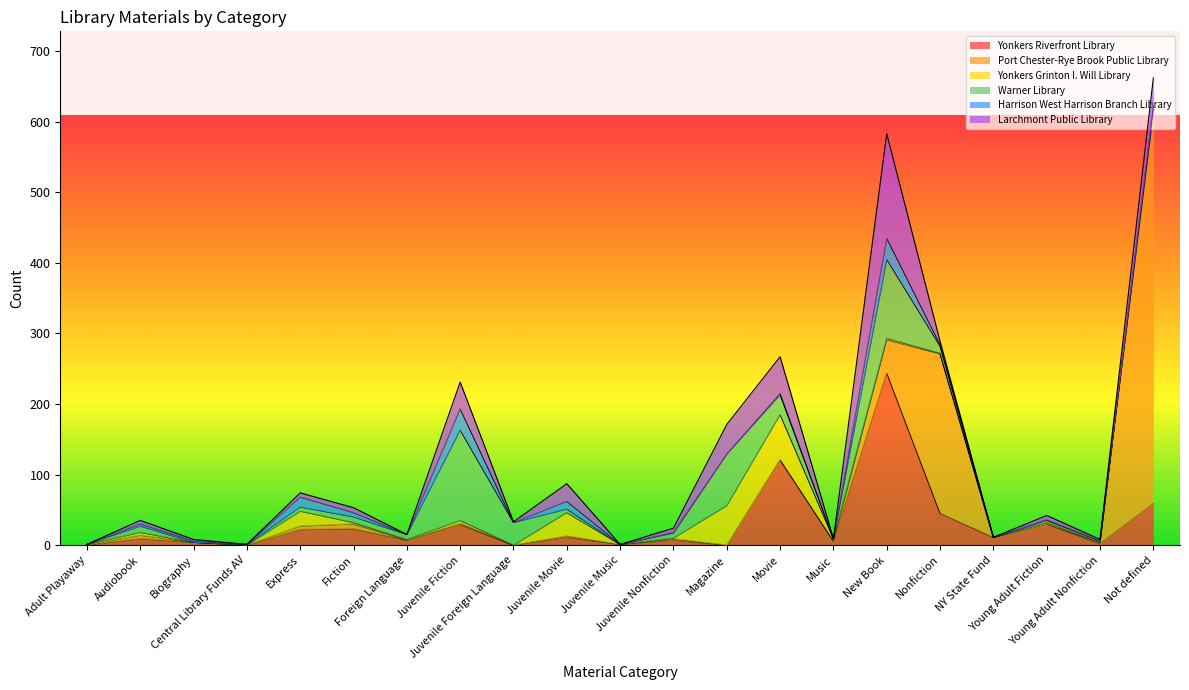

At which category does Port Chester-Rye Brook Public Library reach its first local peak?

Fiction